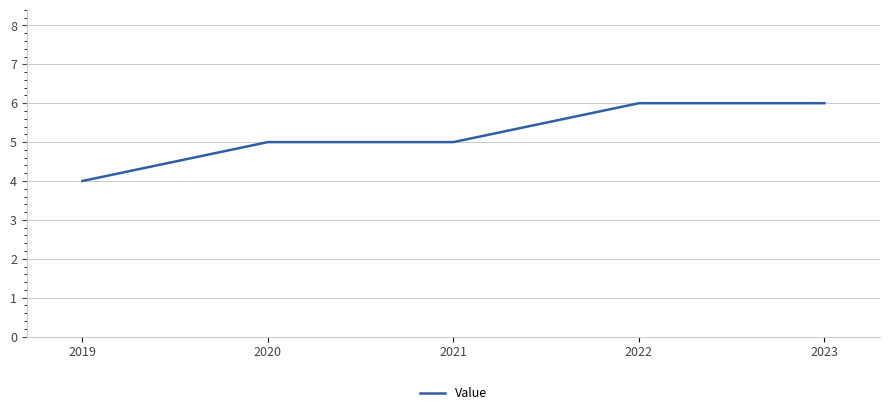

True or false: there are more than 2 points higher than both neighbors.

False